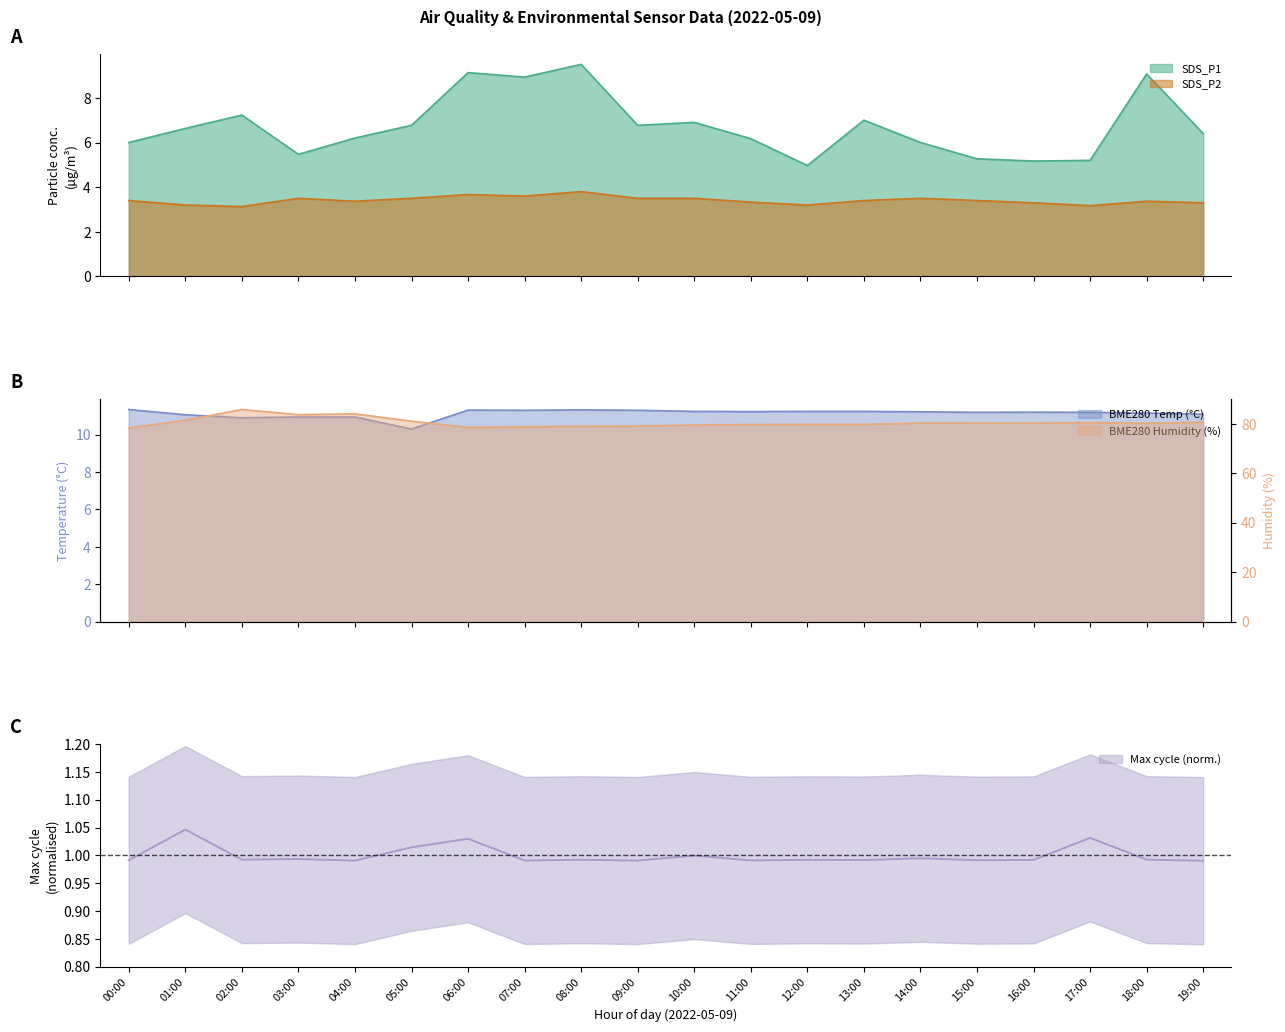

What is the value of the SDS_P1 point at the 2nd from the left?

6.6